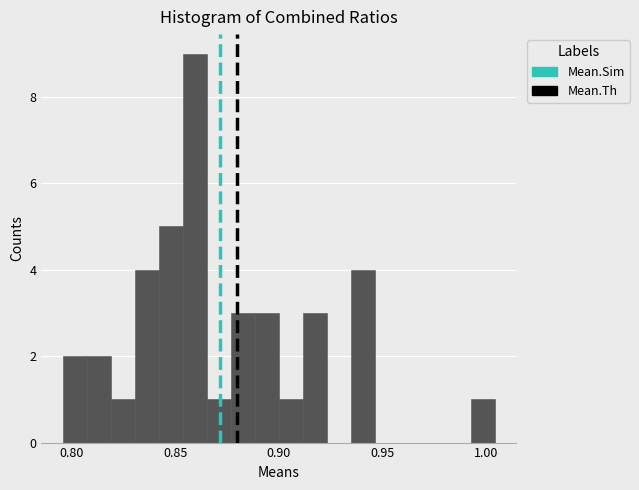

Read against the x-axis, roughly where is the centre of the tallest bar?

0.860